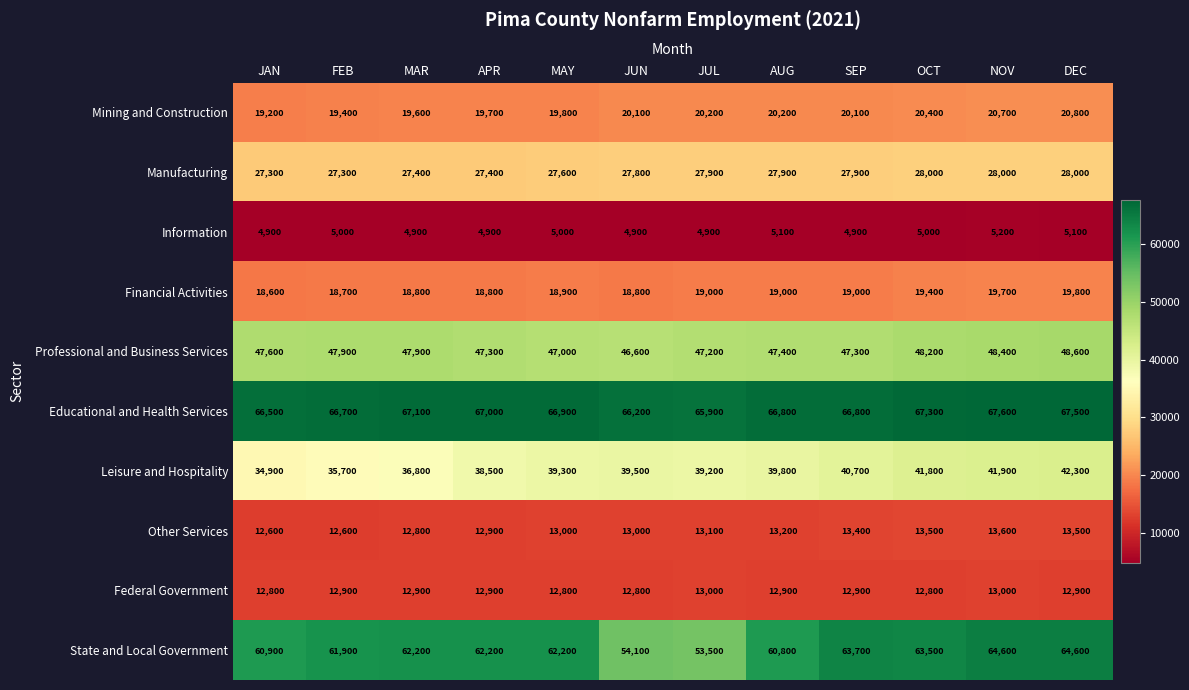

Which series has the widest spread of values?

State and Local Government